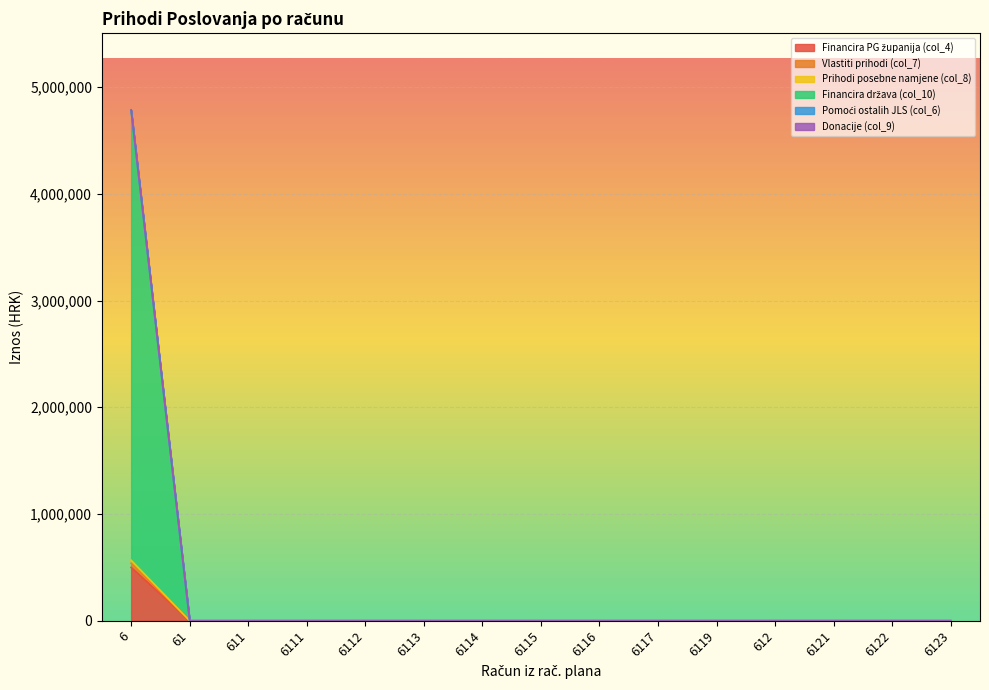

Is it true that Financira država (col_10) equals 221193 at 6121?

False